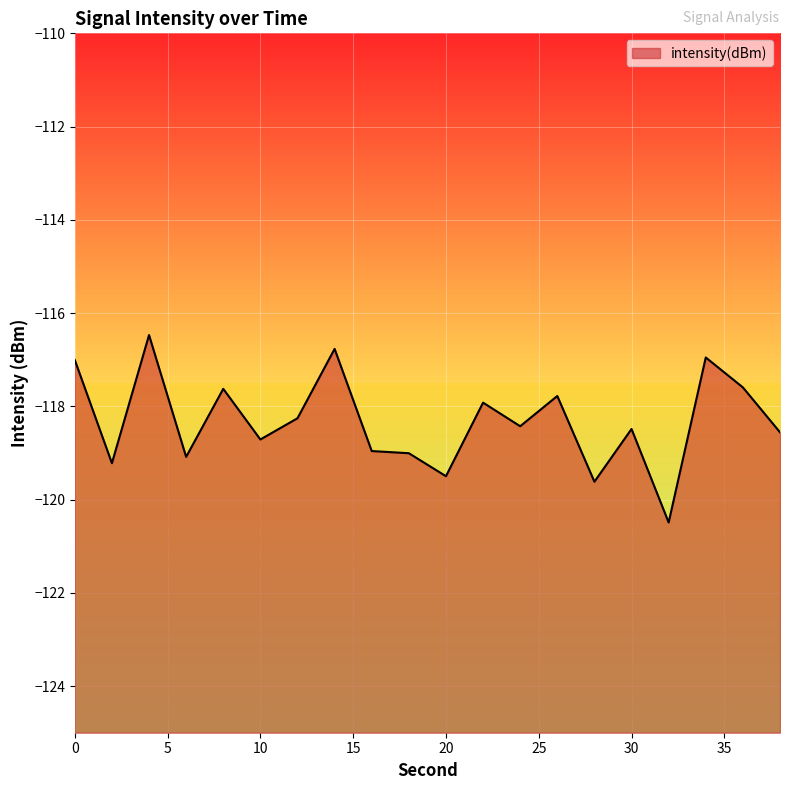

What is the smallest value displayed?

-120.5